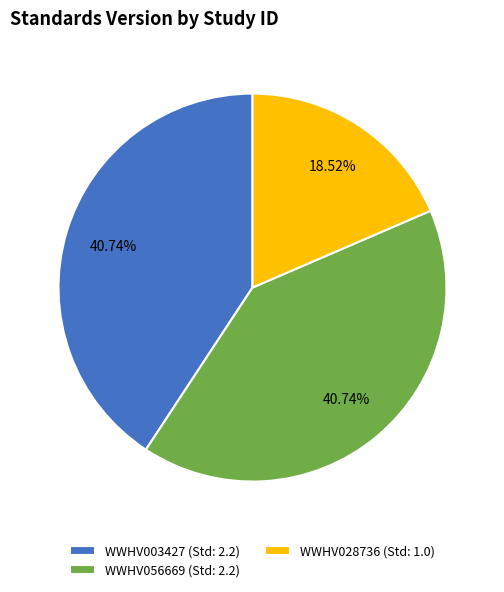

True or false: WWHV056669 accounts for 41% of the total.

True